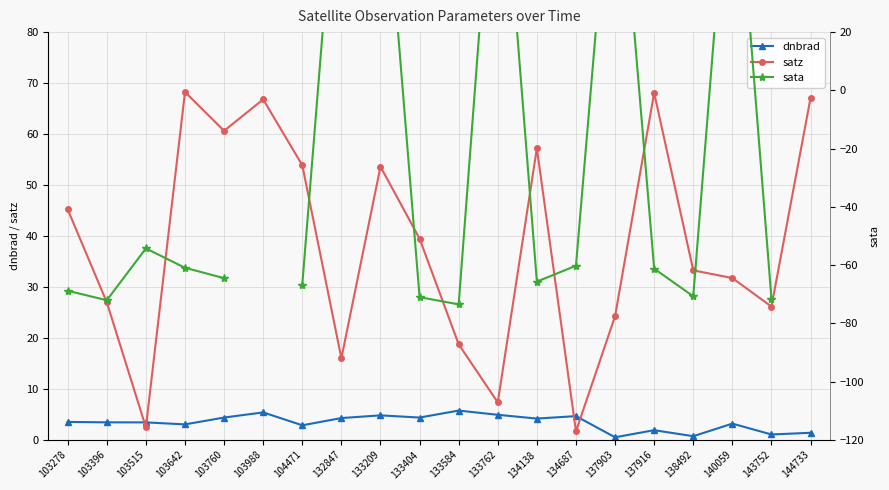

At which category is the sum across all series the highest?

133209